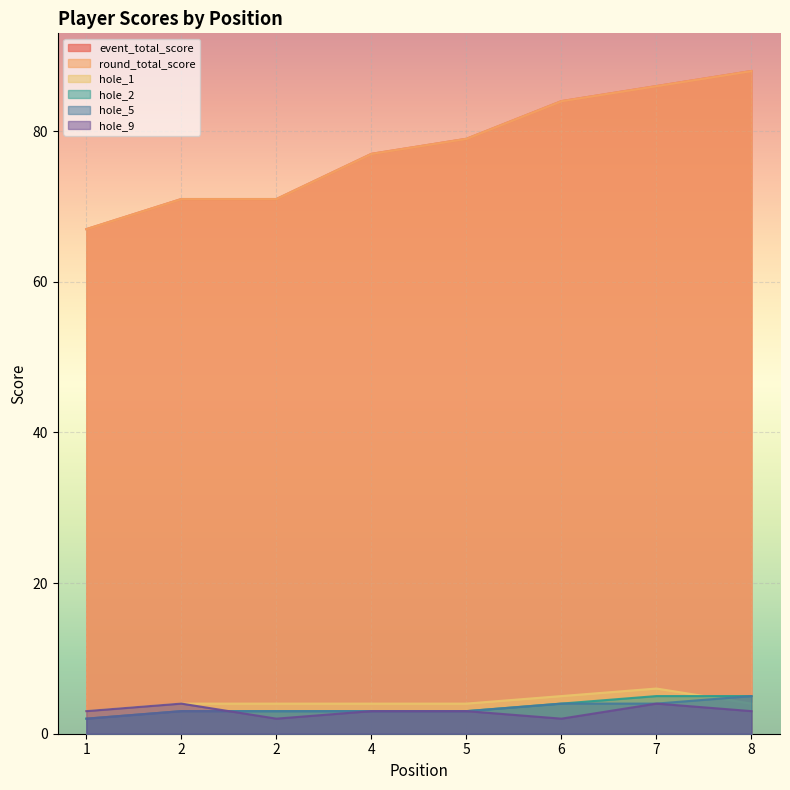

What are all the series names shown in the legend?

event_total_score, round_total_score, hole_1, hole_2, hole_5, hole_9